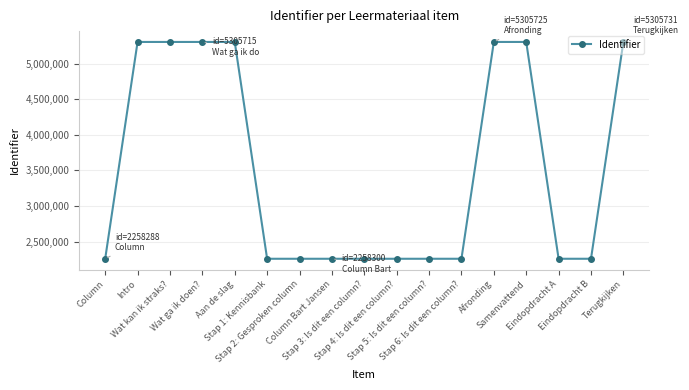

What is the label of the 2nd point from the right?

Eindopdracht B